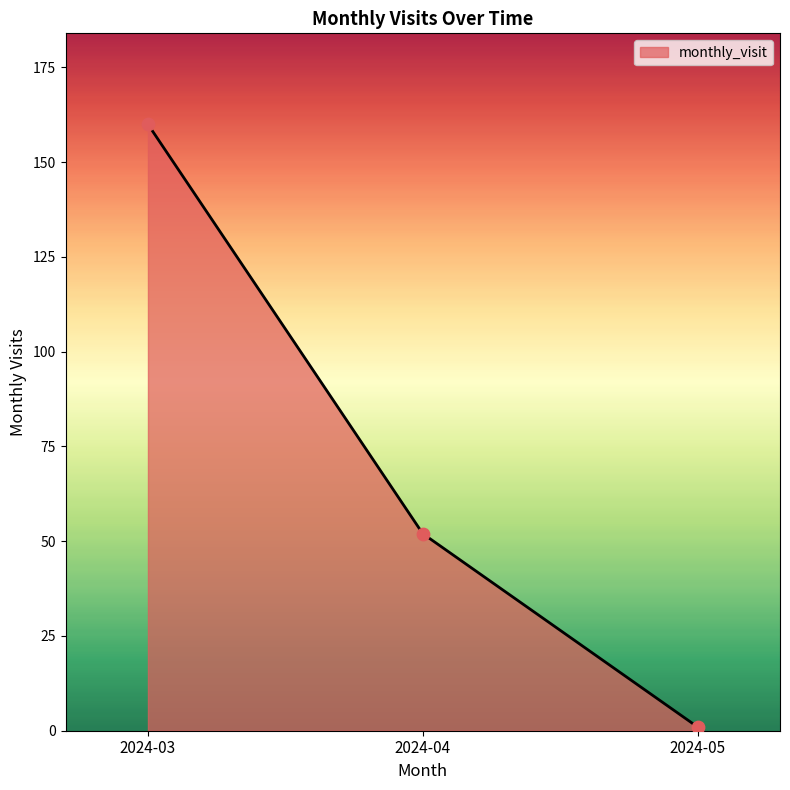

What is the change in value from 2024-03 to 2024-04?

-108